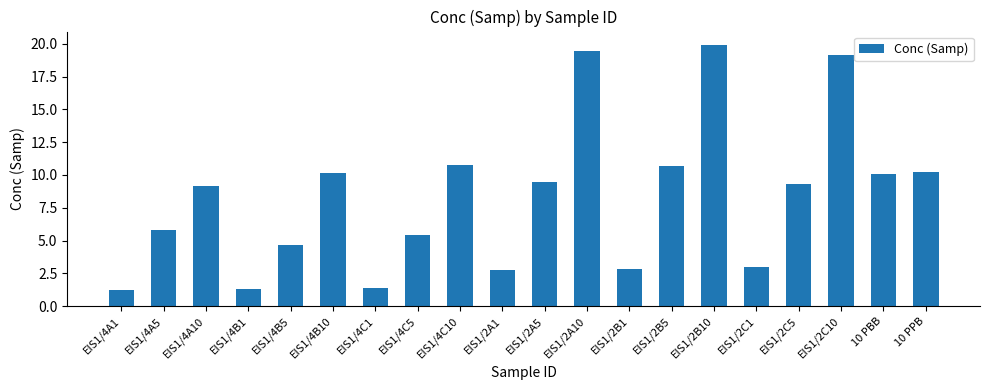

Between 10 PPB and EIS1/4B1, which is larger?

10 PPB